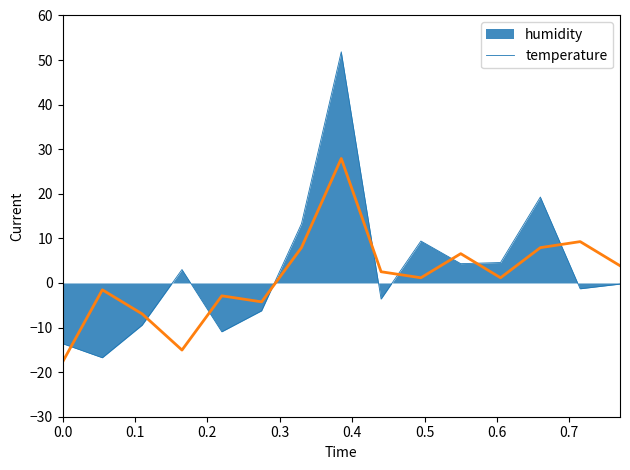

Which series has the largest range (max minus min)?

humidity